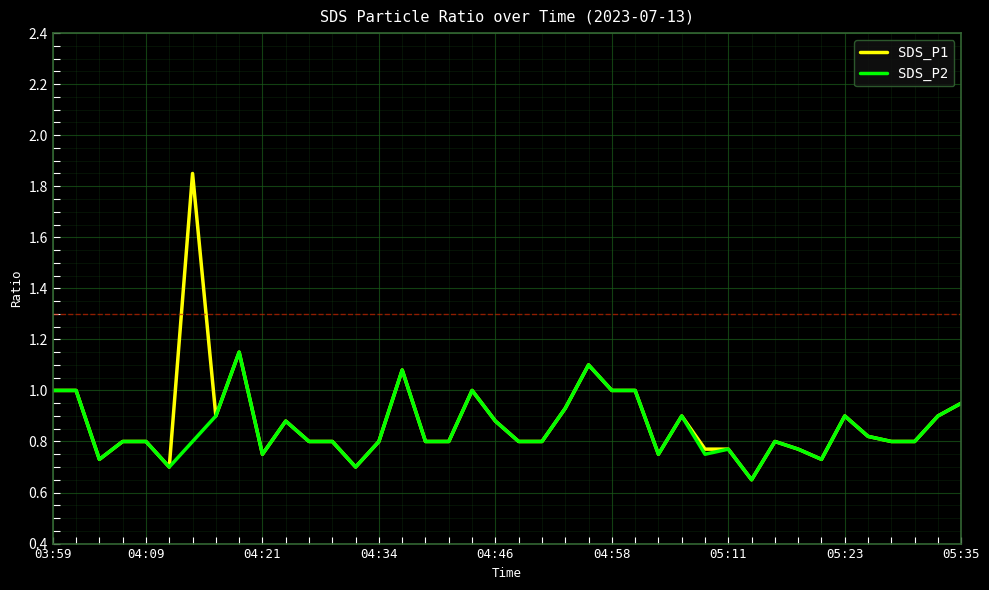

Rank the series by their maximum value, from lowest to highest.

SDS_P2, SDS_P1